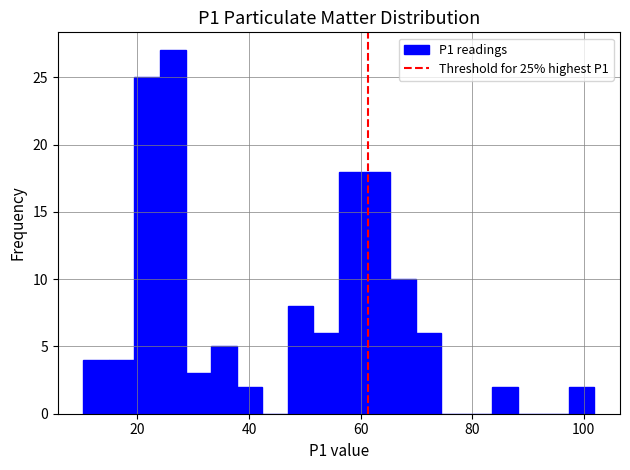

Around what value on the x-axis is the tallest bar? Give the approximate position of its centre, as read against the axis.

26